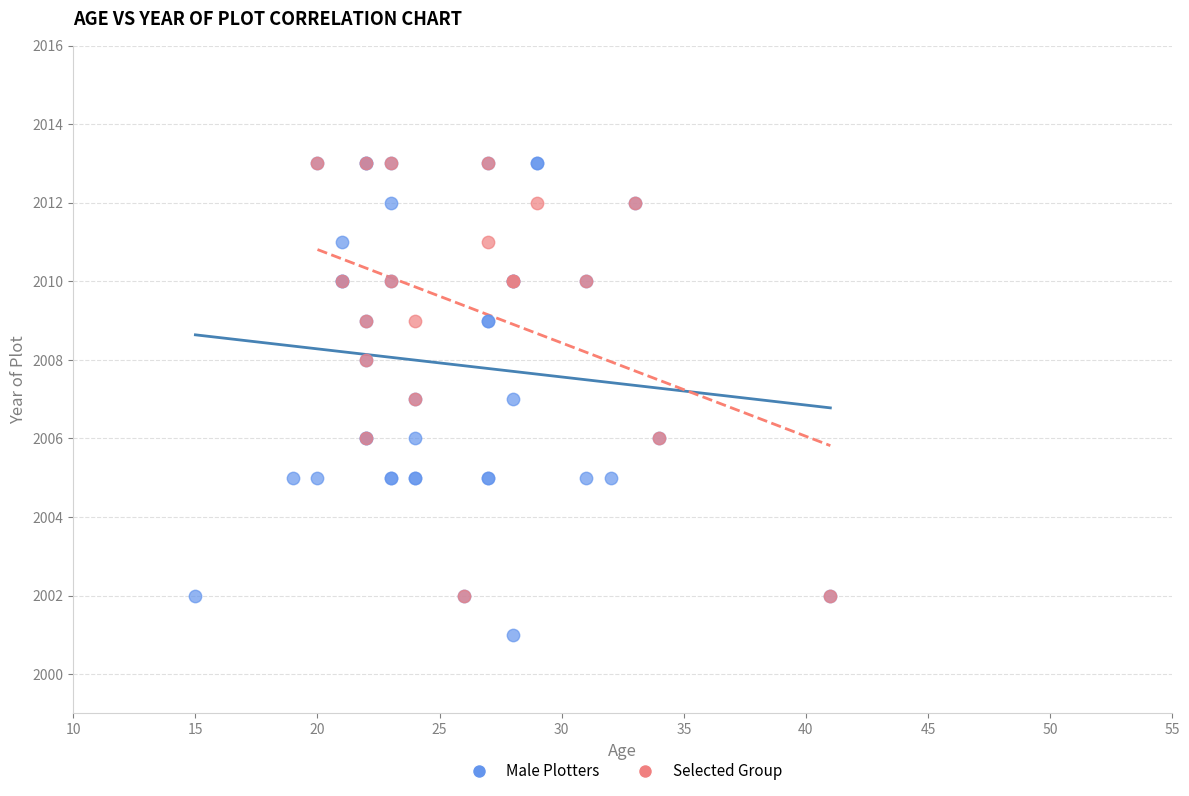

Which series has the widest spread of Y values?

Male Plotters